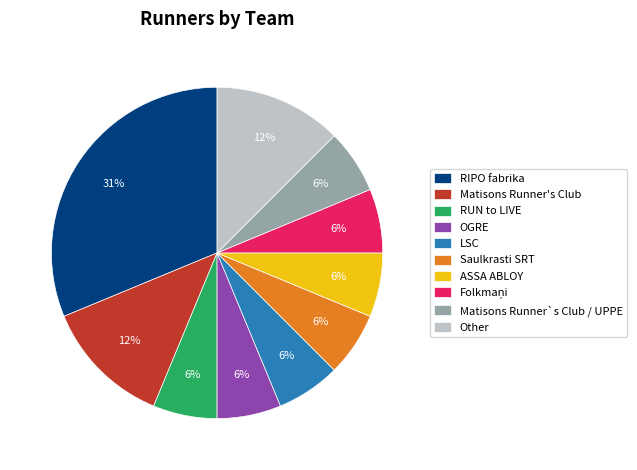

How many segments does this pie chart have?

10